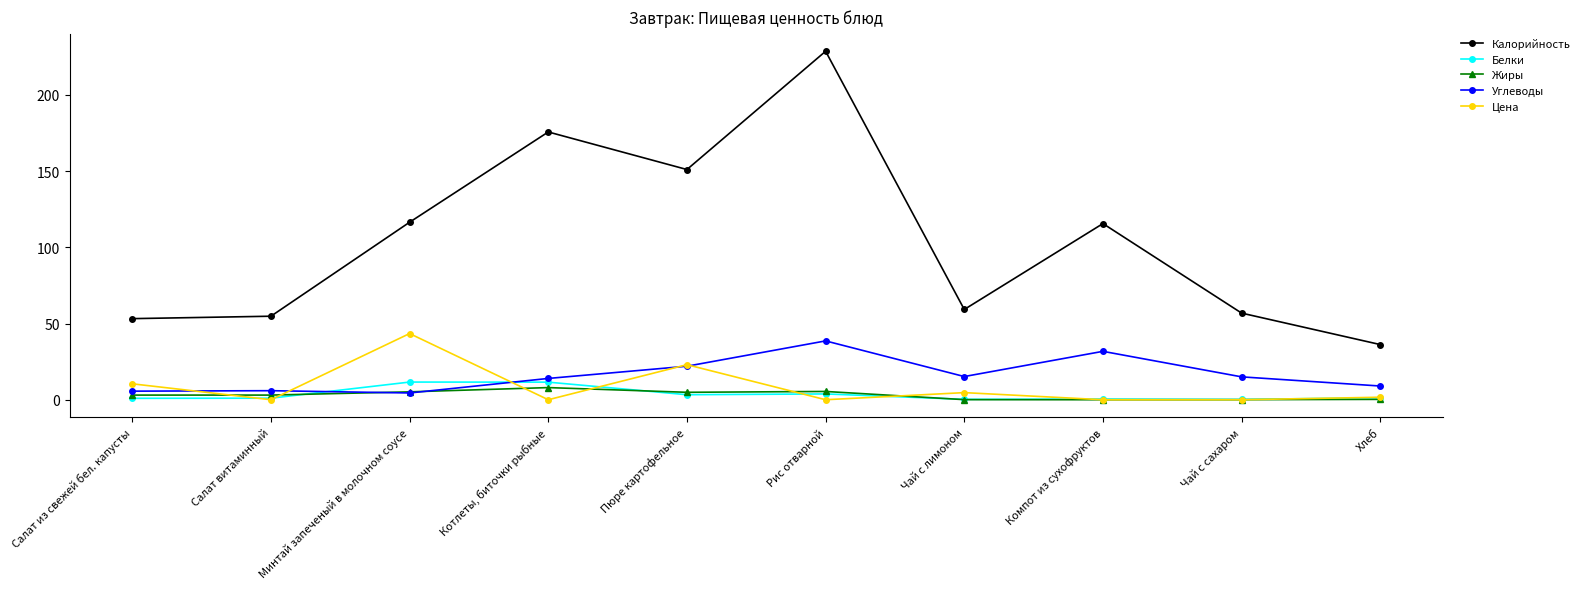

True or false: Калорийность and Цена intersect in this chart.

False